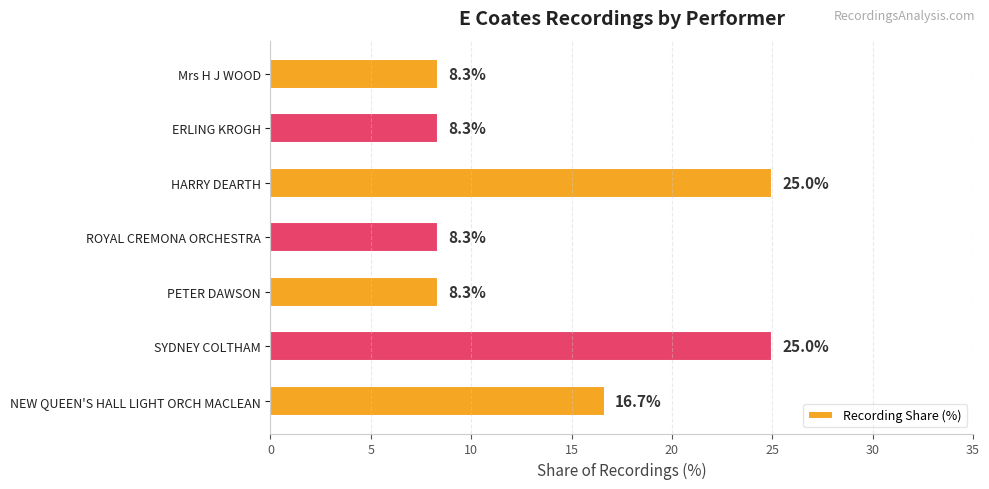

Approximately how many times larger is the value at NEW QUEEN'S HALL LIGHT ORCH MACLEAN compared to Mrs H J WOOD?

2.0